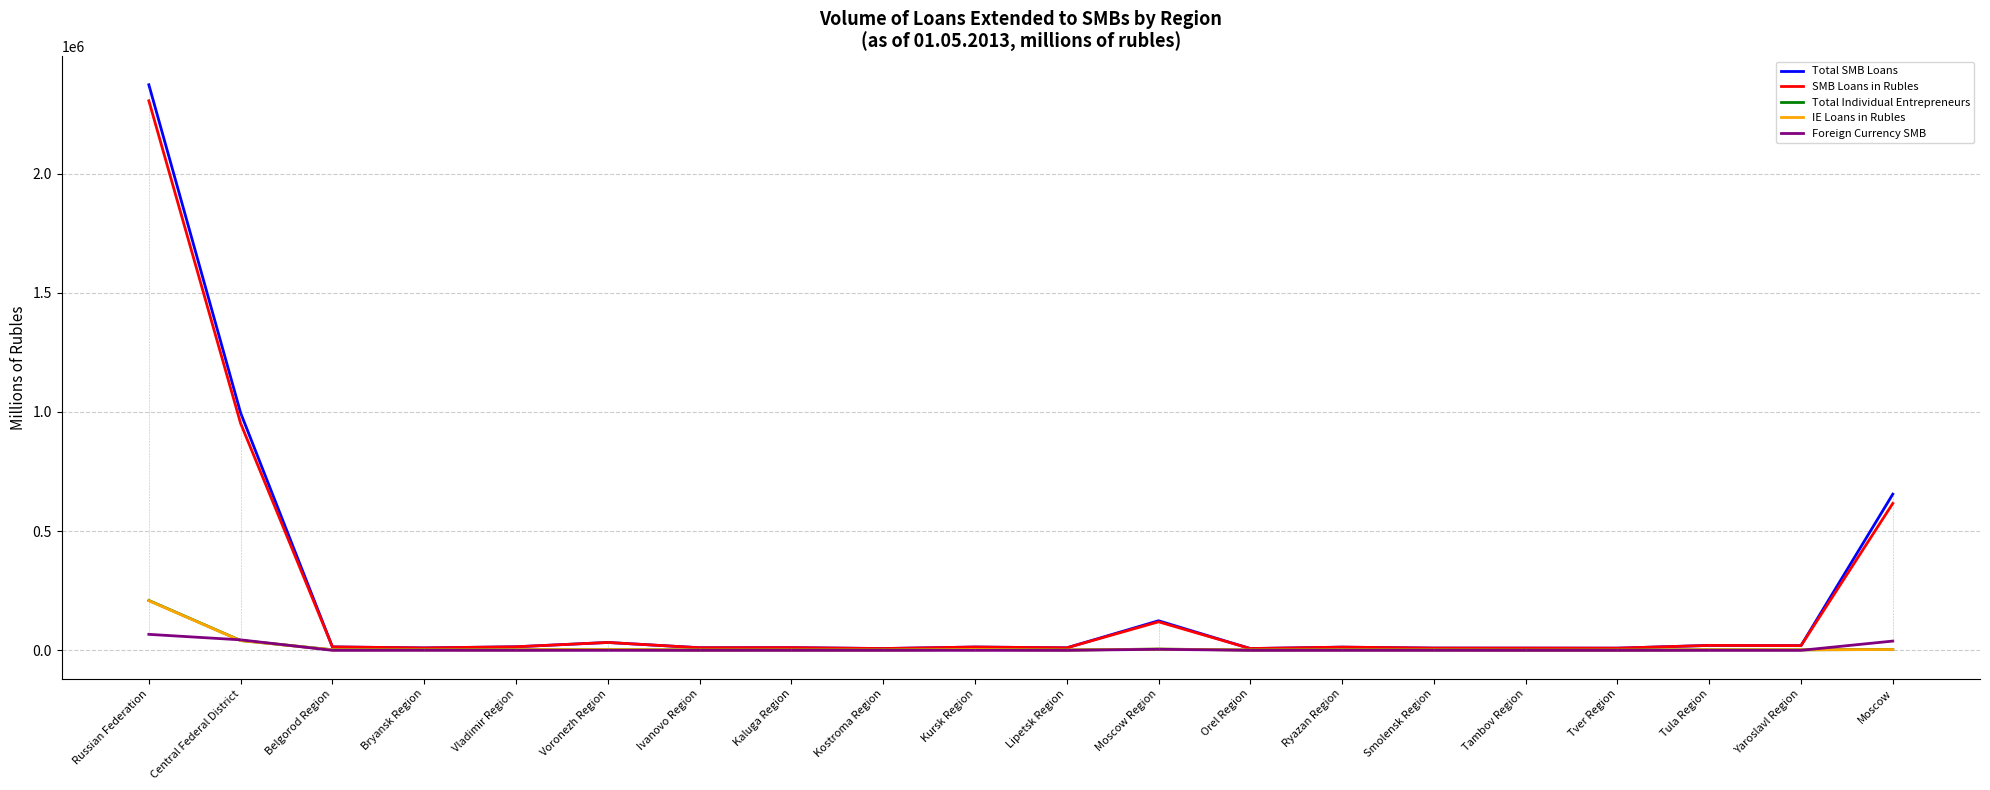

What is the difference between the second highest and minimum values in the SMB Loans in Rubles series?

944480